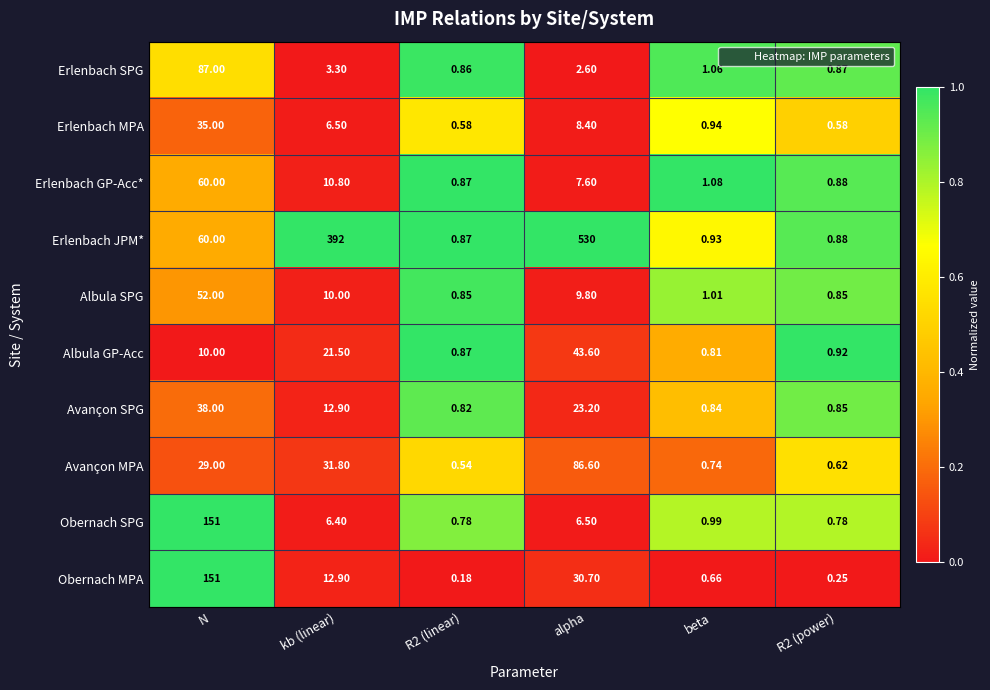

Which series has the largest range (max minus min)?

Erlenbach JPM*